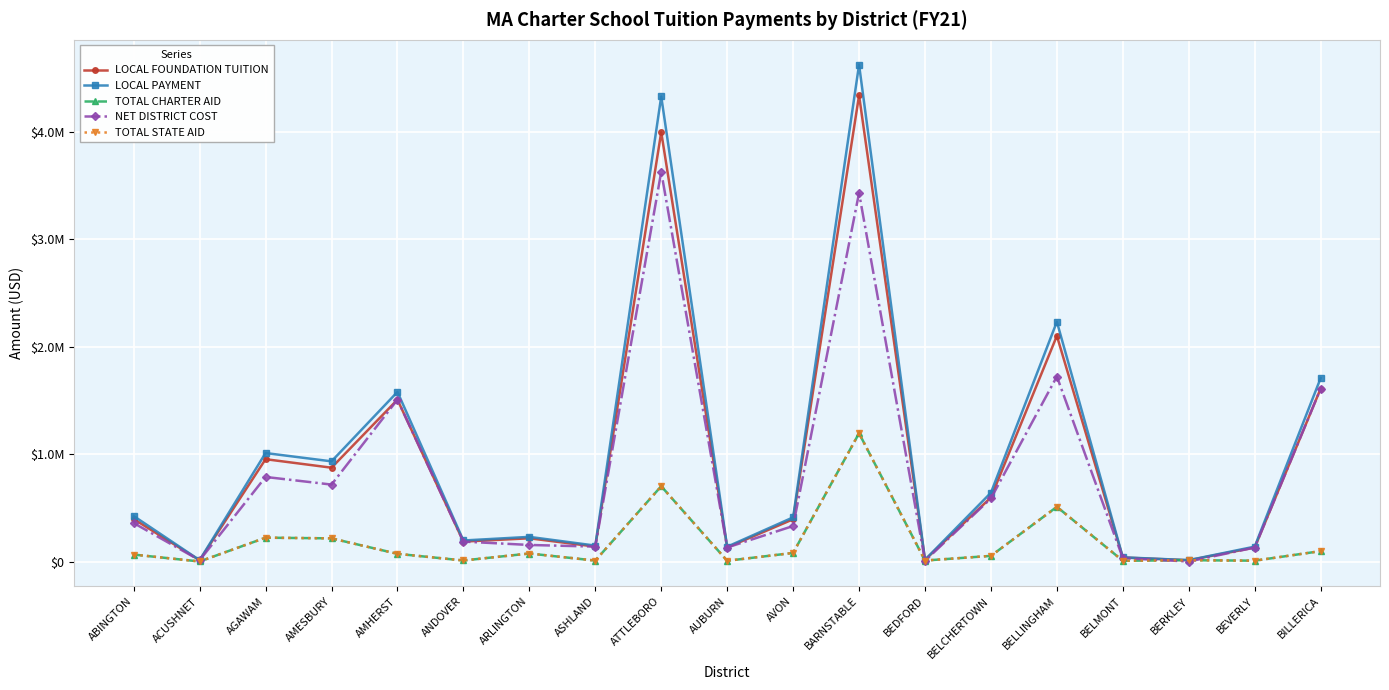

Rank the categories by TOTAL CHARTER AID value from highest to lowest.

BARNSTABLE, ATTLEBORO, BELLINGHAM, AGAWAM, AMESBURY, BILLERICA, AVON, ARLINGTON, AMHERST, ABINGTON, BELCHERTOWN, BERKLEY, ANDOVER, BEDFORD, ASHLAND, BEVERLY, BELMONT, AUBURN, ACUSHNET